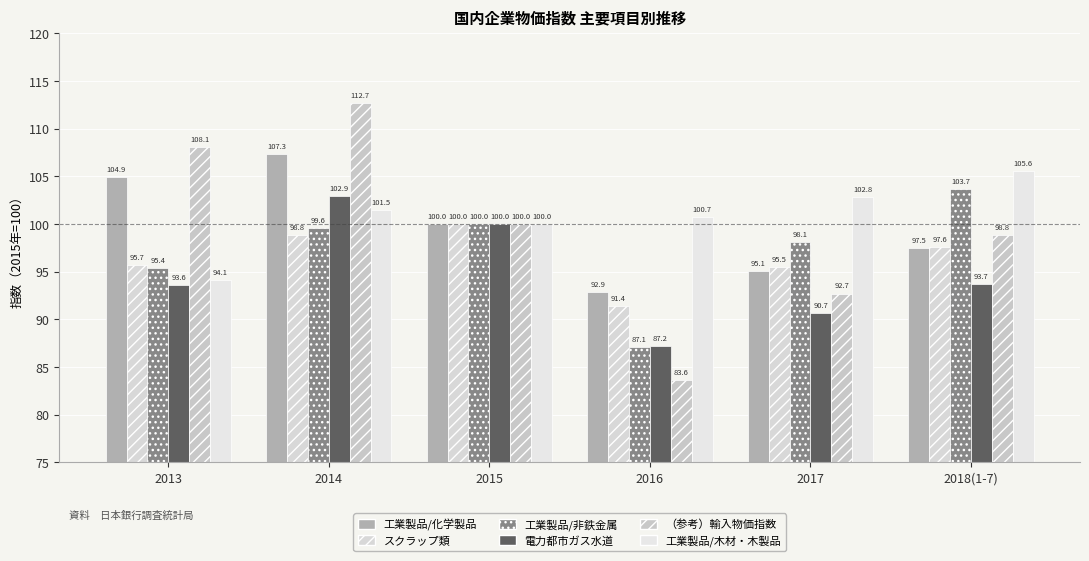

At how many categories does at least one series exceed 112?

1